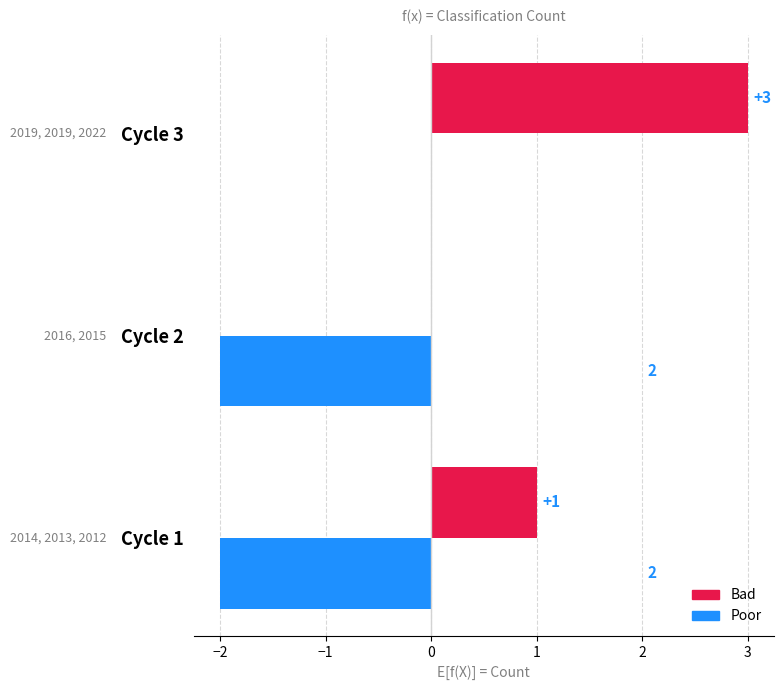

At which category is the sum across all series the highest?

Cycle 3